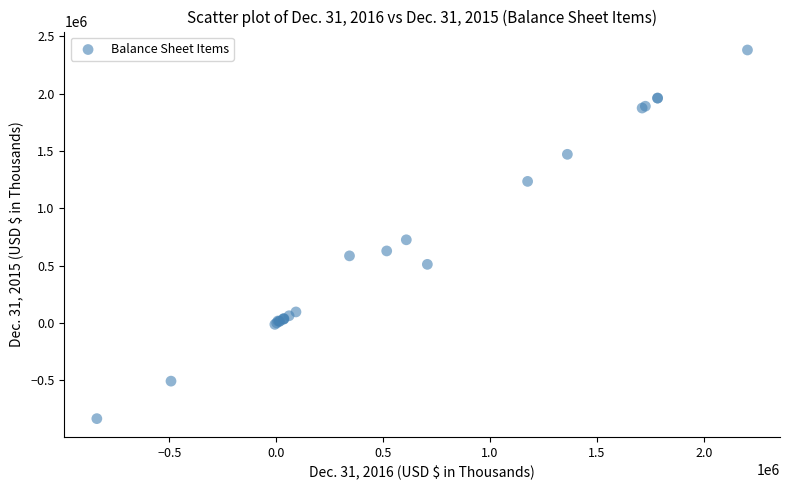

What Y value in the scatter plot is closest to 773746?

725951